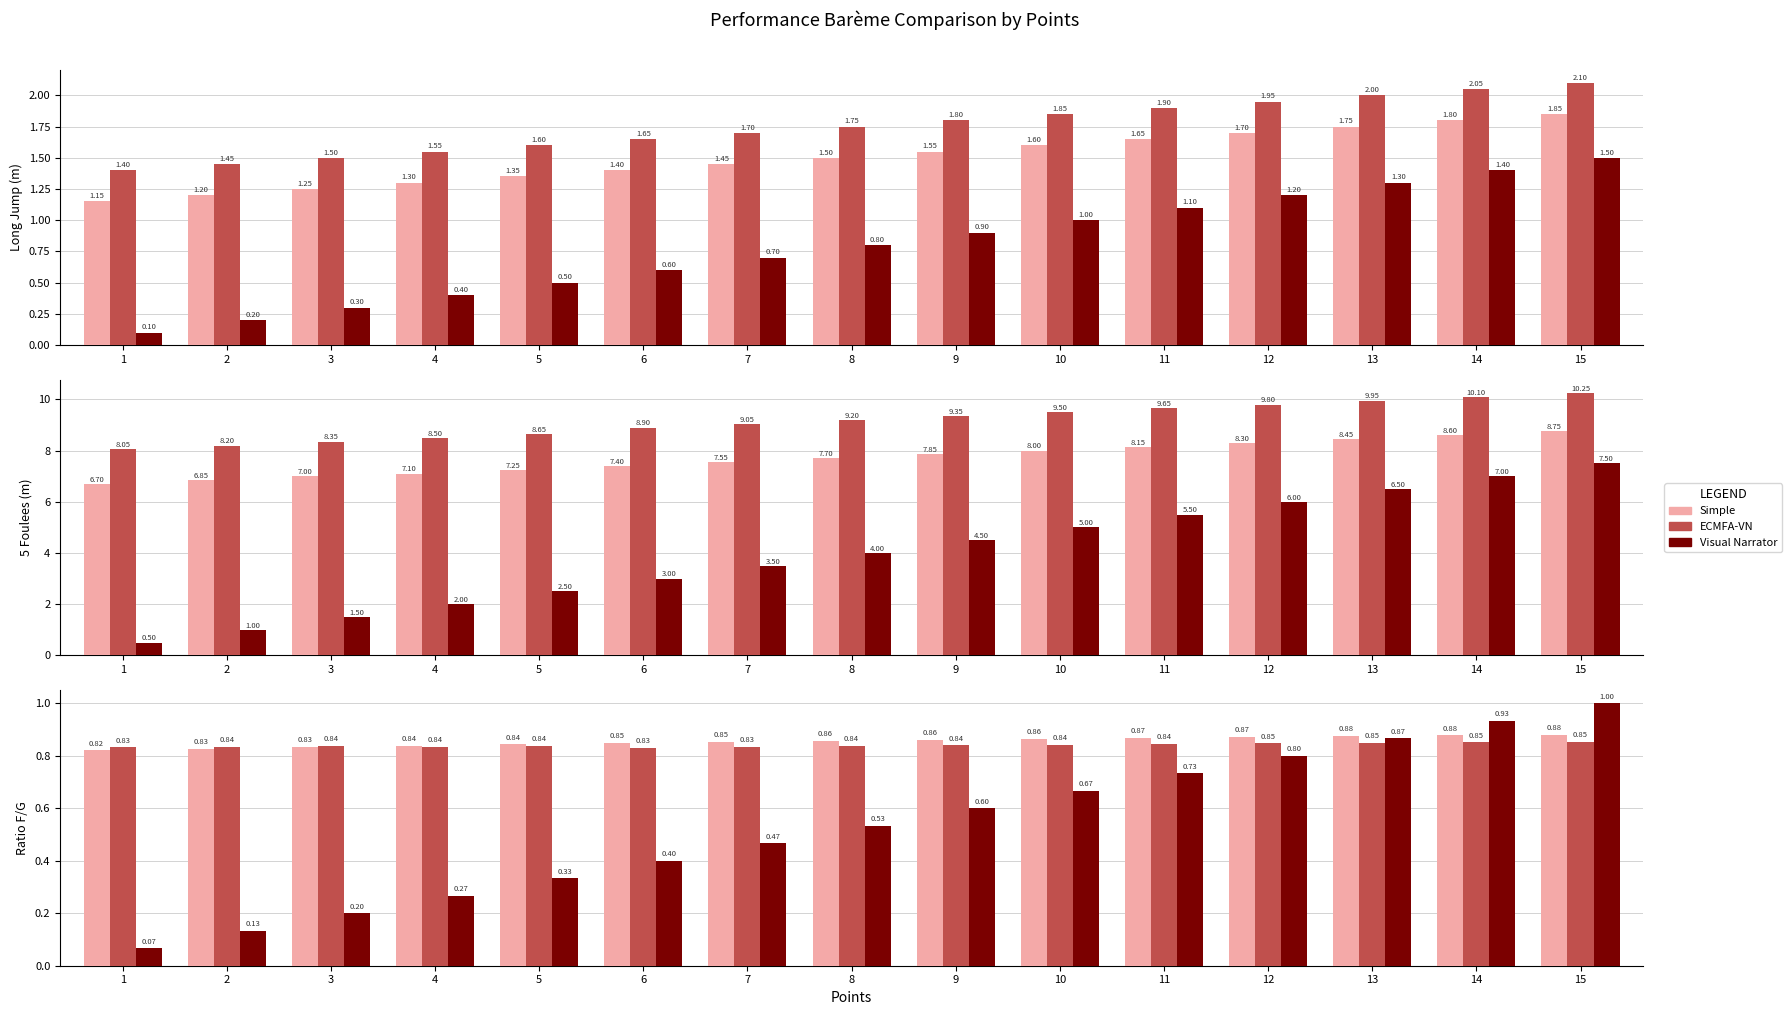

What is the spread (max minus min) of values at 10?

8.8